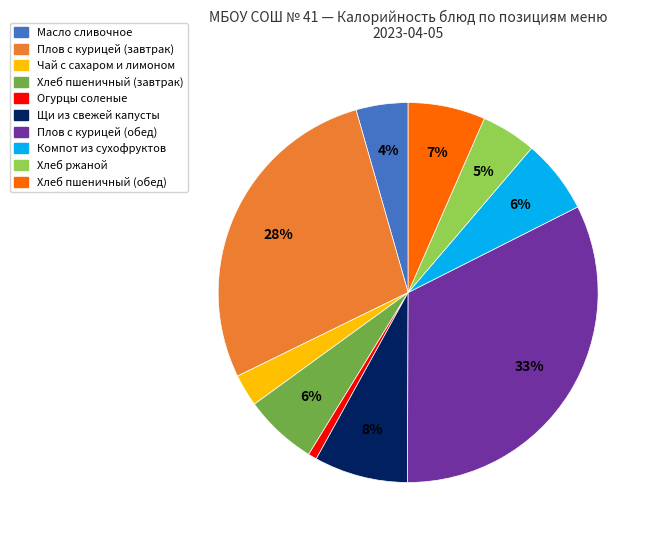

Is there a majority slice in this chart?

No